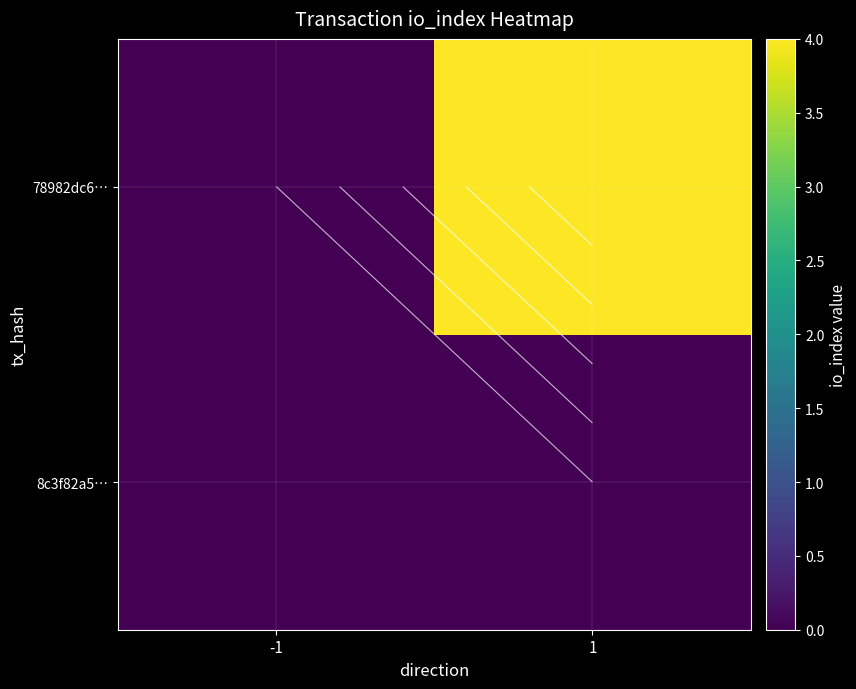

Which category has the highest value across all series?

1